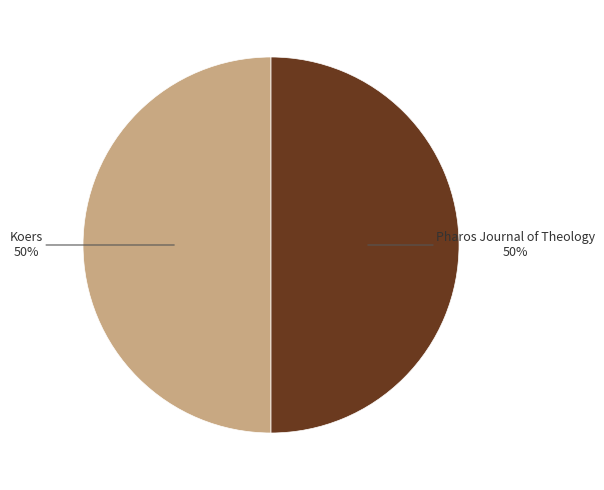

Is it true that Koers is 57% of the pie?

False